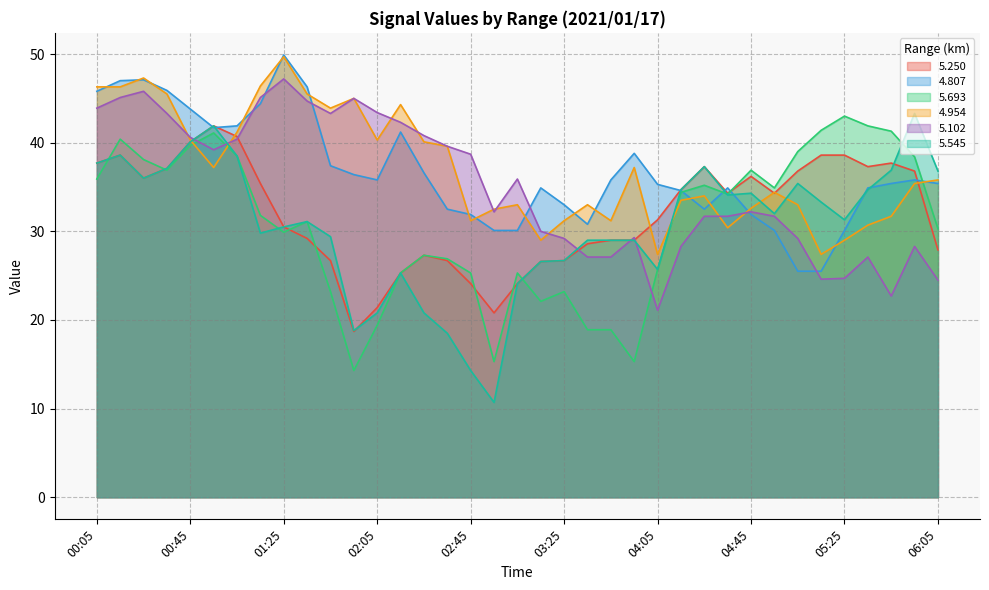

What is the smallest value displayed?

10.7